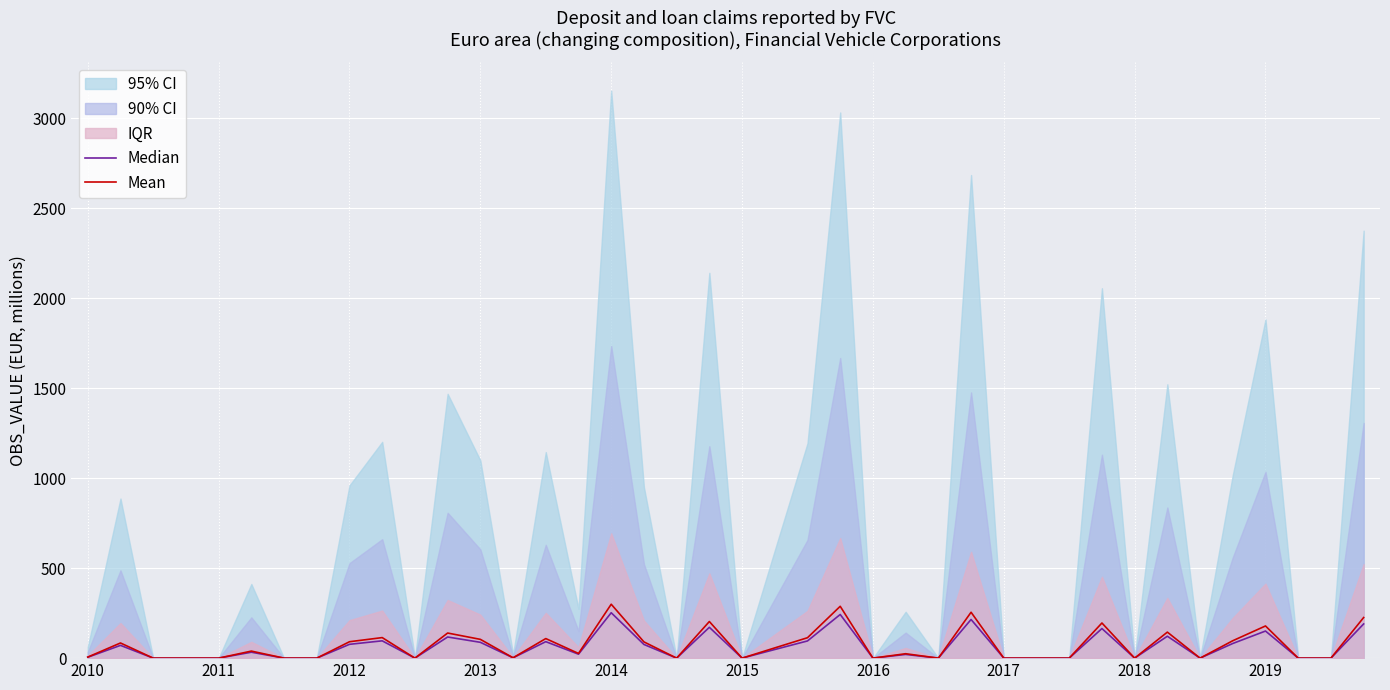

Which series has the largest total across all categories?

Mean